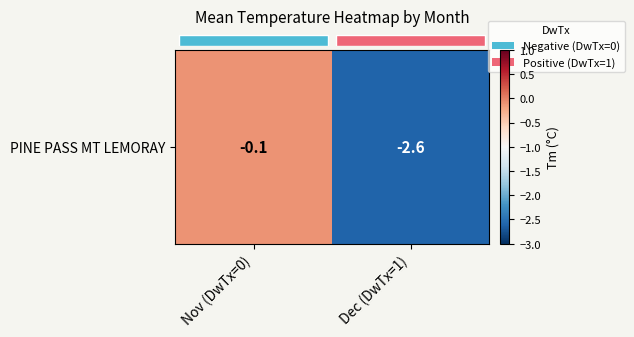

At which label is the value closest to -1?

Nov (DwTx=0)